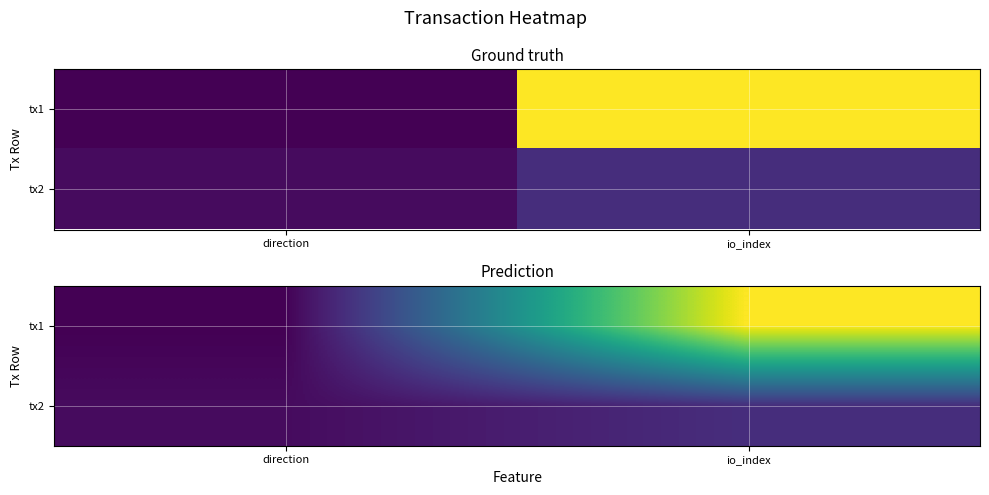

How many values in tx1 are above zero?

1